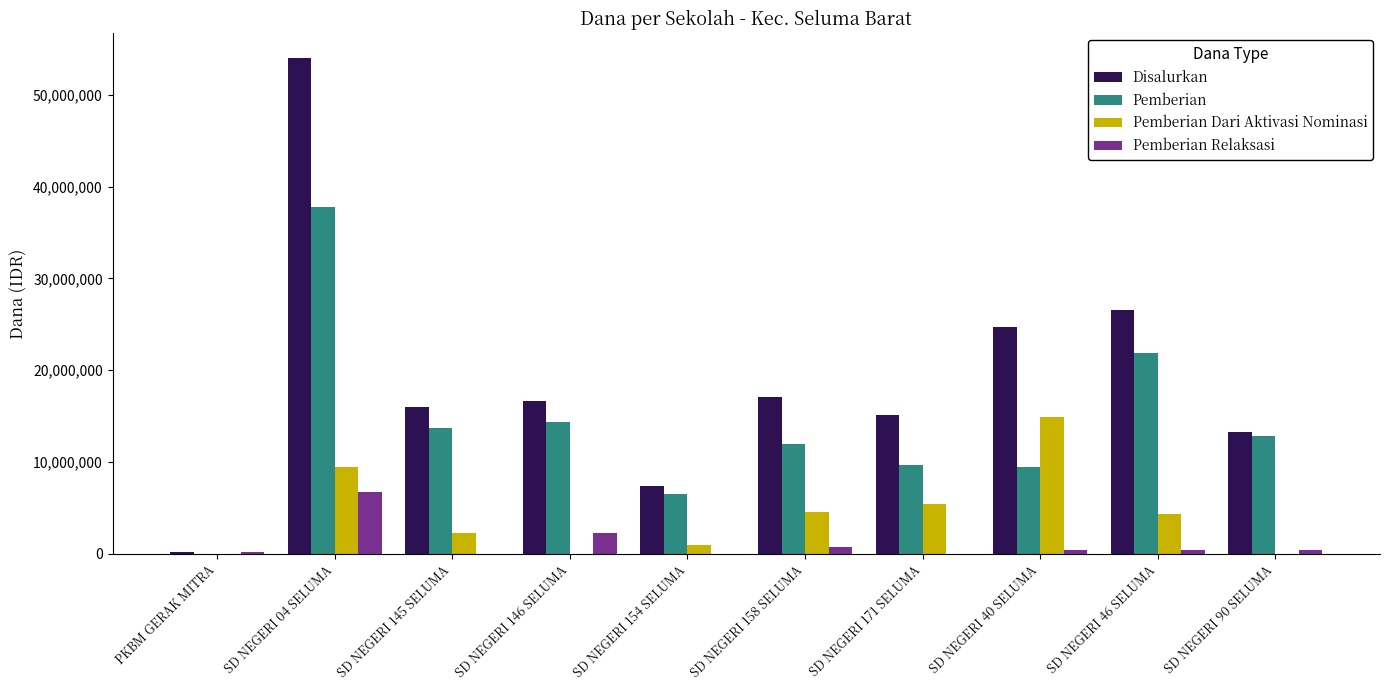

The value of Pemberian Relaksasi at SD NEGERI 154 SELUMA is 0. True or false?

True